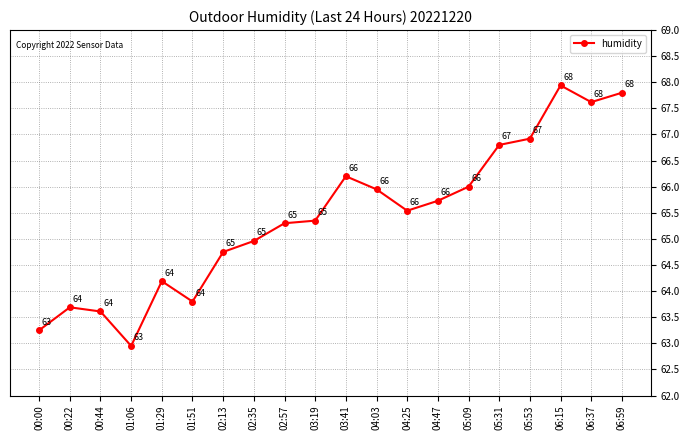

Read the value at 00:44.

63.6